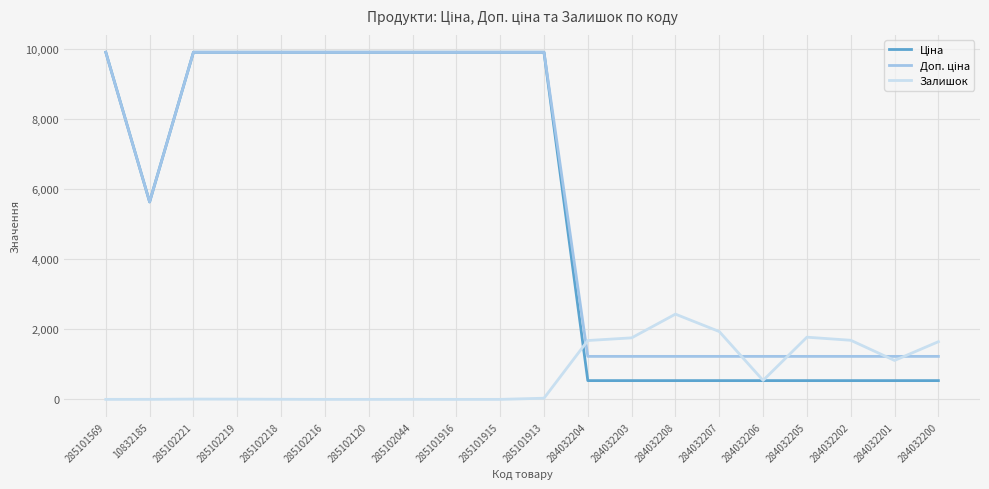

Is it true that Залишок equals 1775.0 at 284032205?

True